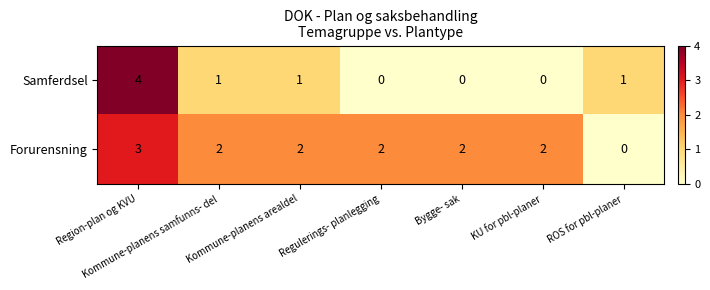

The Forurensning series shows 4 at Regulerings- planlegging. True or false?

False